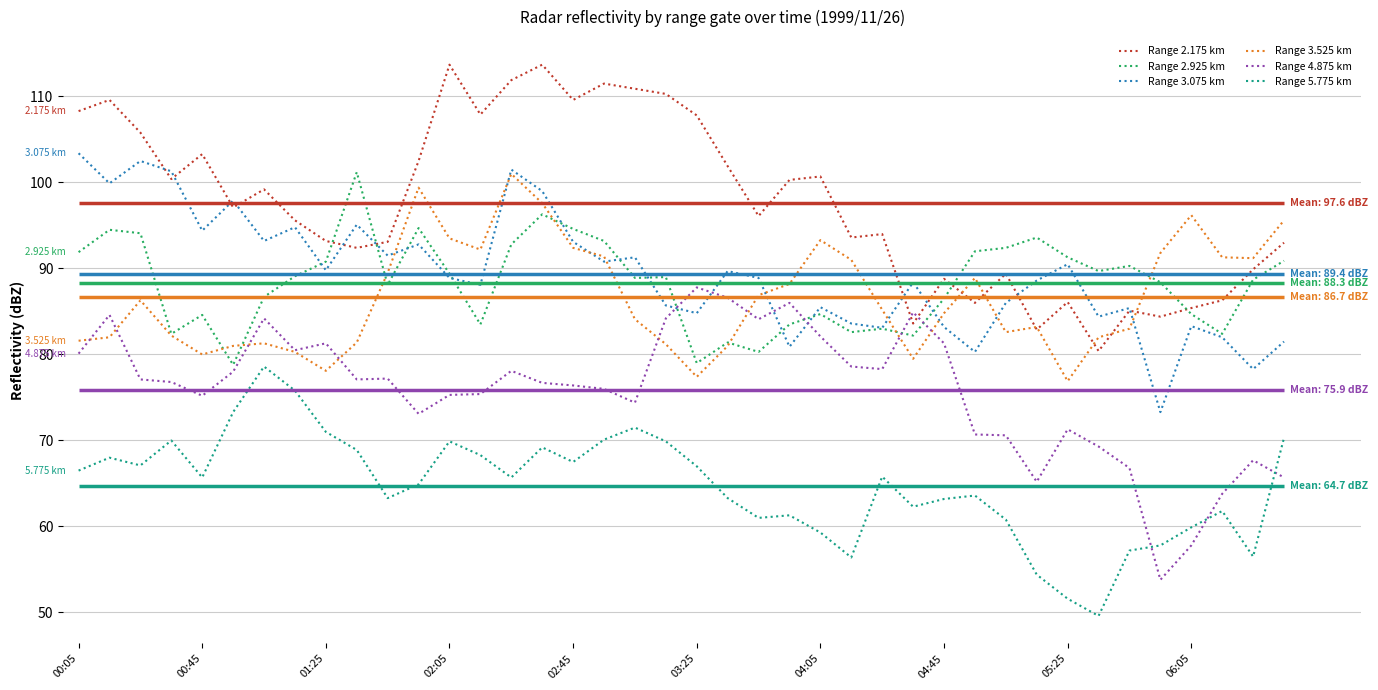

How many interior local peaks does the Range 2.175 km series have?

12